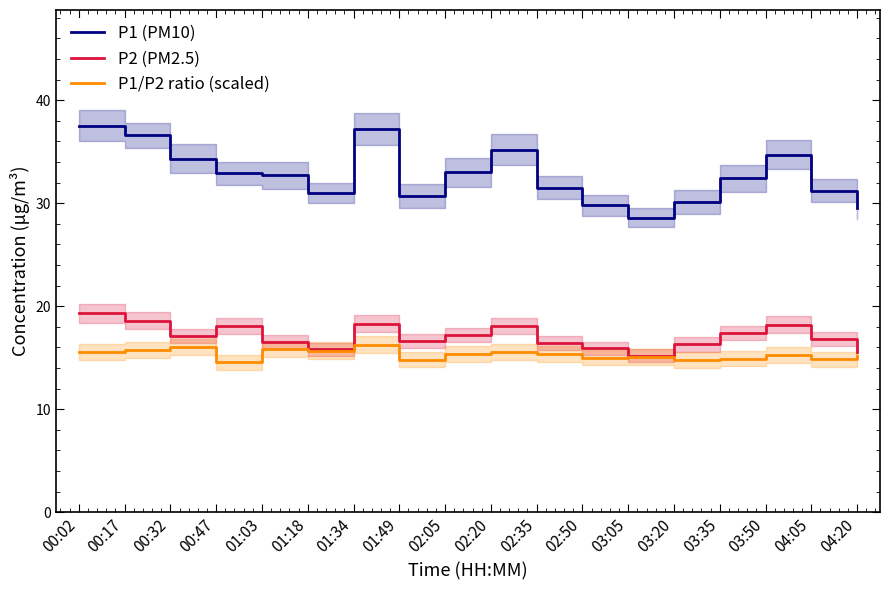

At which label does P1 (PM10) first exceed 32?

00:02